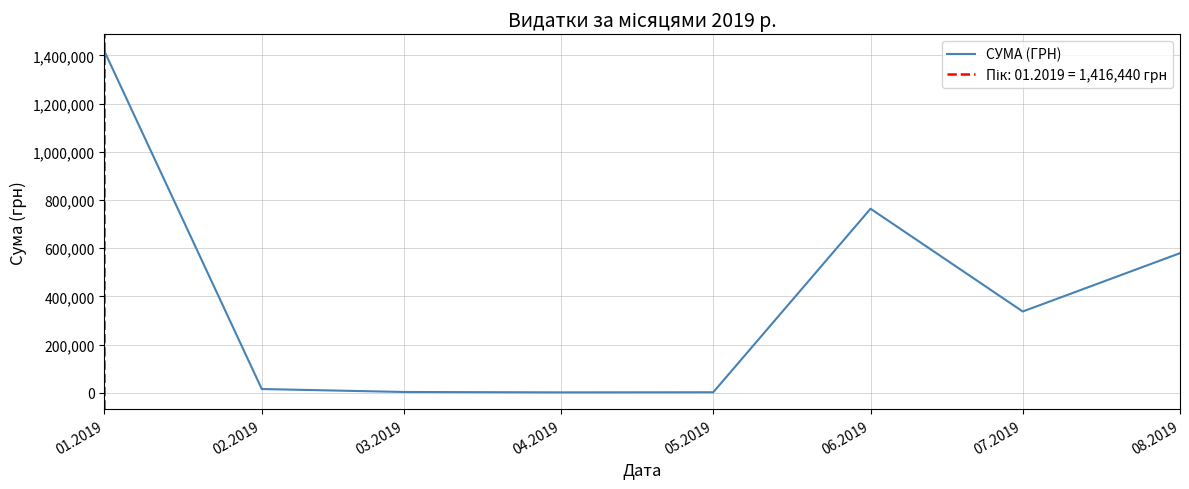

Reading left to right, list all the values displayed in this chart.

01.2019=1416439.6	02.2019=15853.9	03.2019=3538.6	04.2019=1980.0	05.2019=2450.0	06.2019=763747.1	07.2019=337463.3	08.2019=579339.7